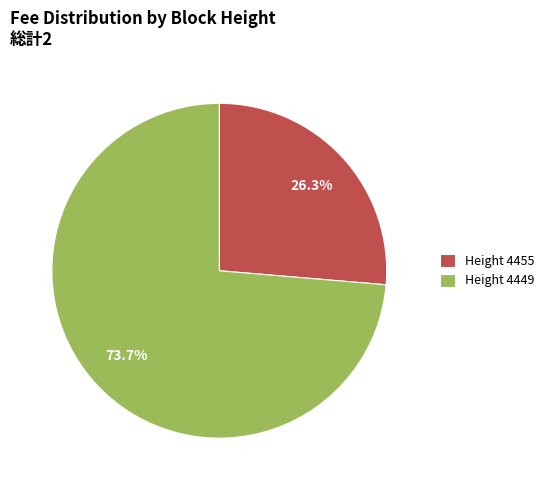

Which slice is the largest?

Height 4449